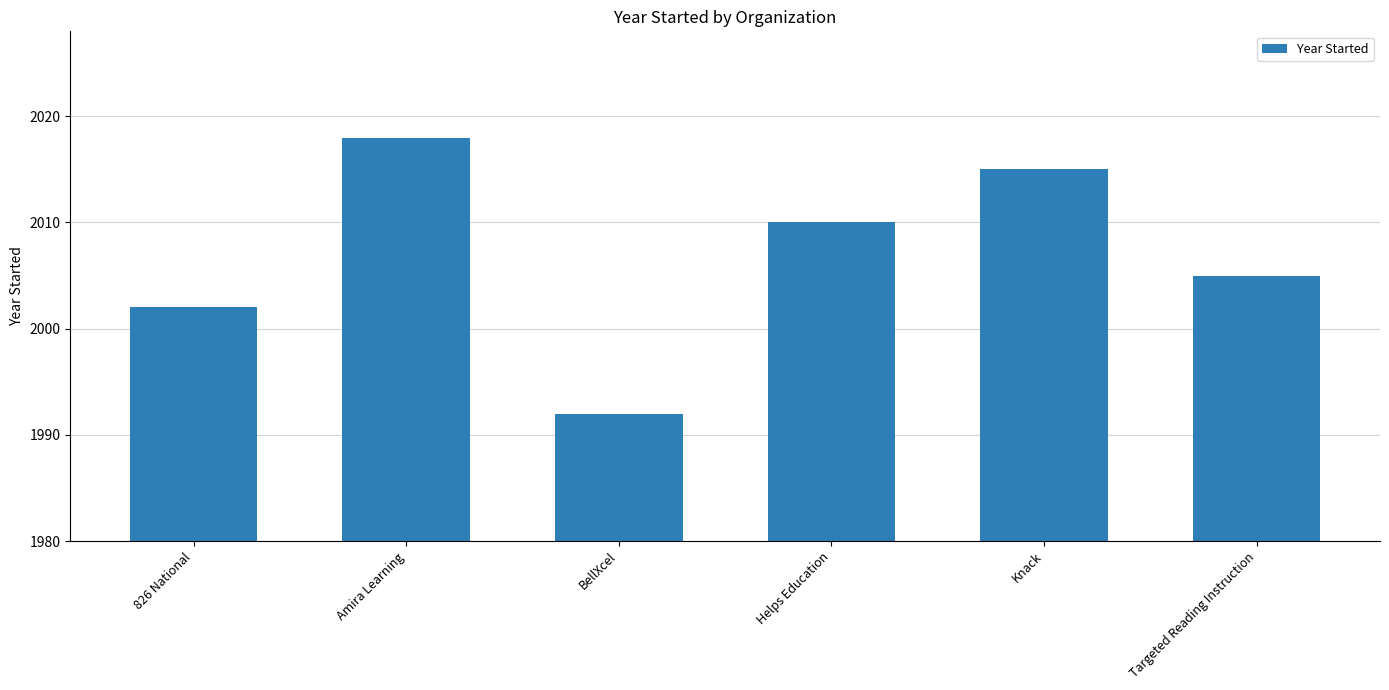

Reading right to left, extract all data points from this chart.

Targeted Reading Instruction=2005	Knack=2015	Helps Education=2010	BellXcel=1992	Amira Learning=2018	826 National=2002